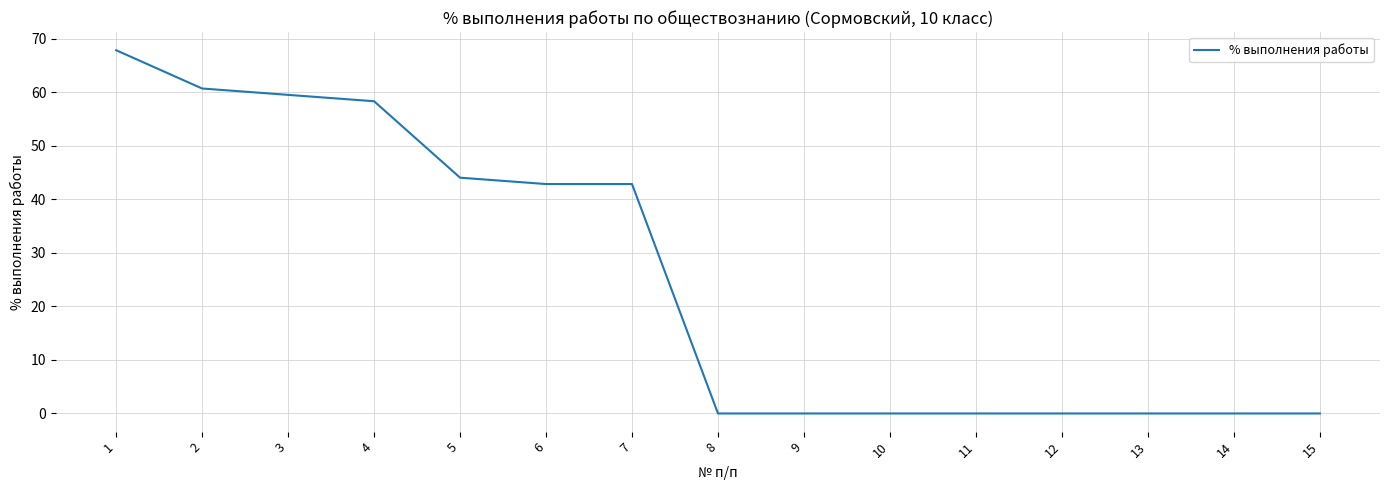

What is the average value?

25.1